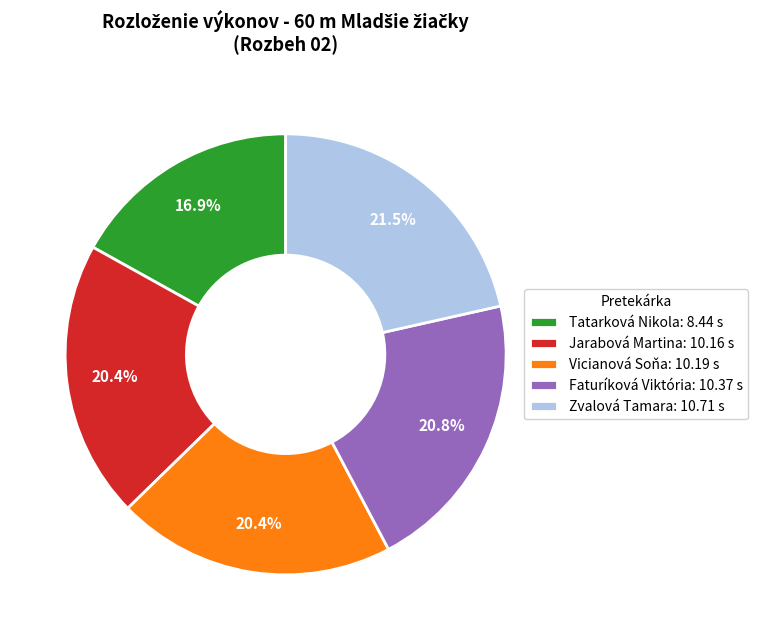

Is it true that Vicianová Soňa is 10% of the pie?

False